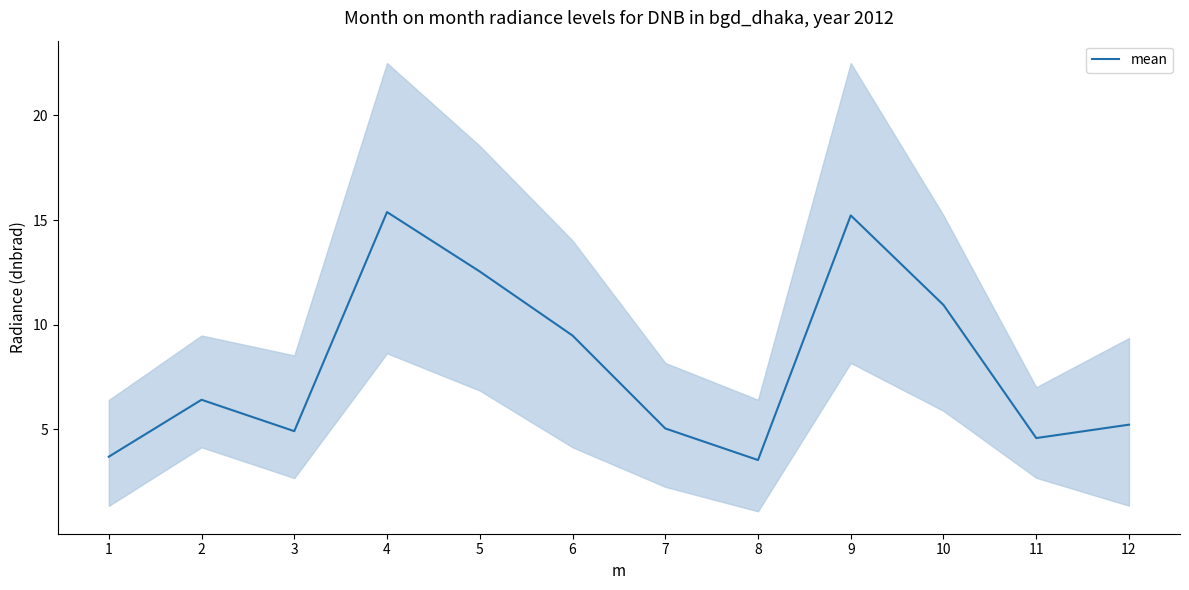

What is the average value?

8.1